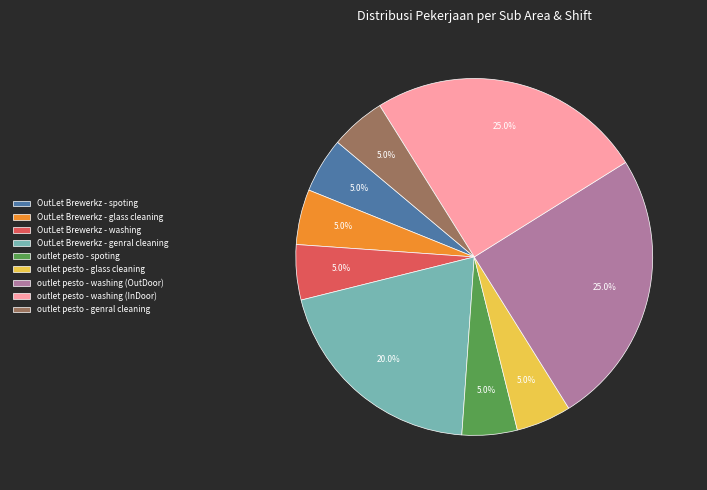

Is OutLet Brewerkz - glass cleaning the majority of the pie?

No